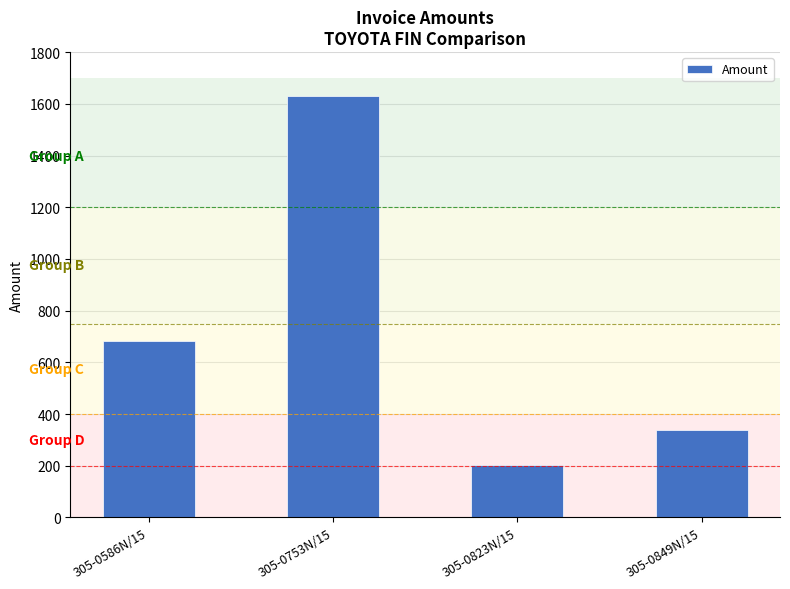

What is the change in value from 305-0753N/15 to 305-0849N/15?

-1291.3